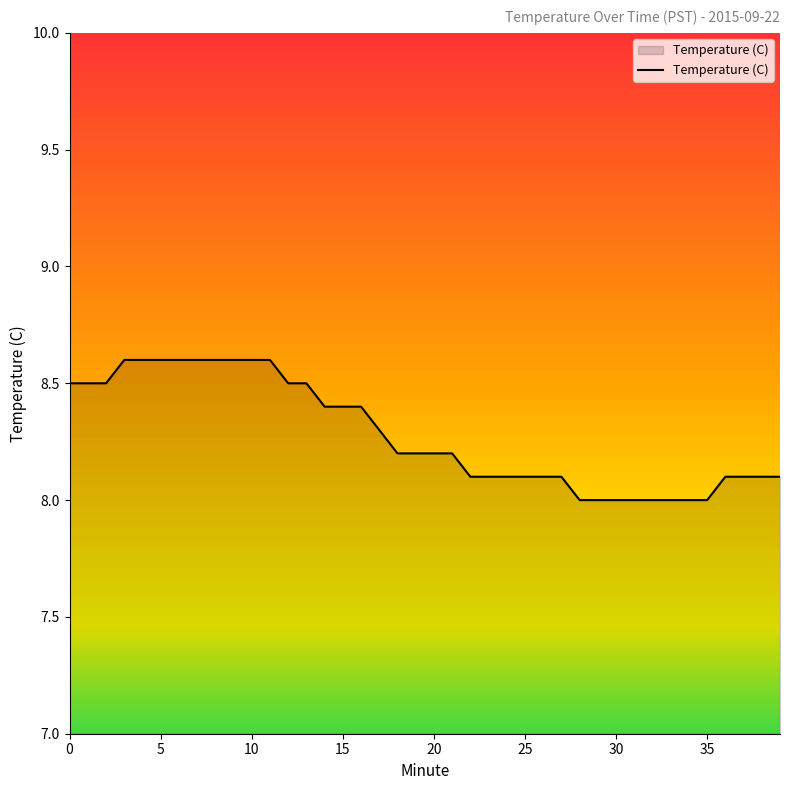

Reading right to left, extract all data points from this chart.

8.1	8.1	8.1	8.1	8.0	8.0	8.0	8.0	8.0	8.0	8.0	8.0	8.1	8.1	8.1	8.1	8.1	8.1	8.2	8.2	8.2	8.2	8.3	8.4	8.4	8.4	8.5	8.5	8.6	8.6	8.6	8.6	8.6	8.6	8.6	8.6	8.6	8.5	8.5	8.5